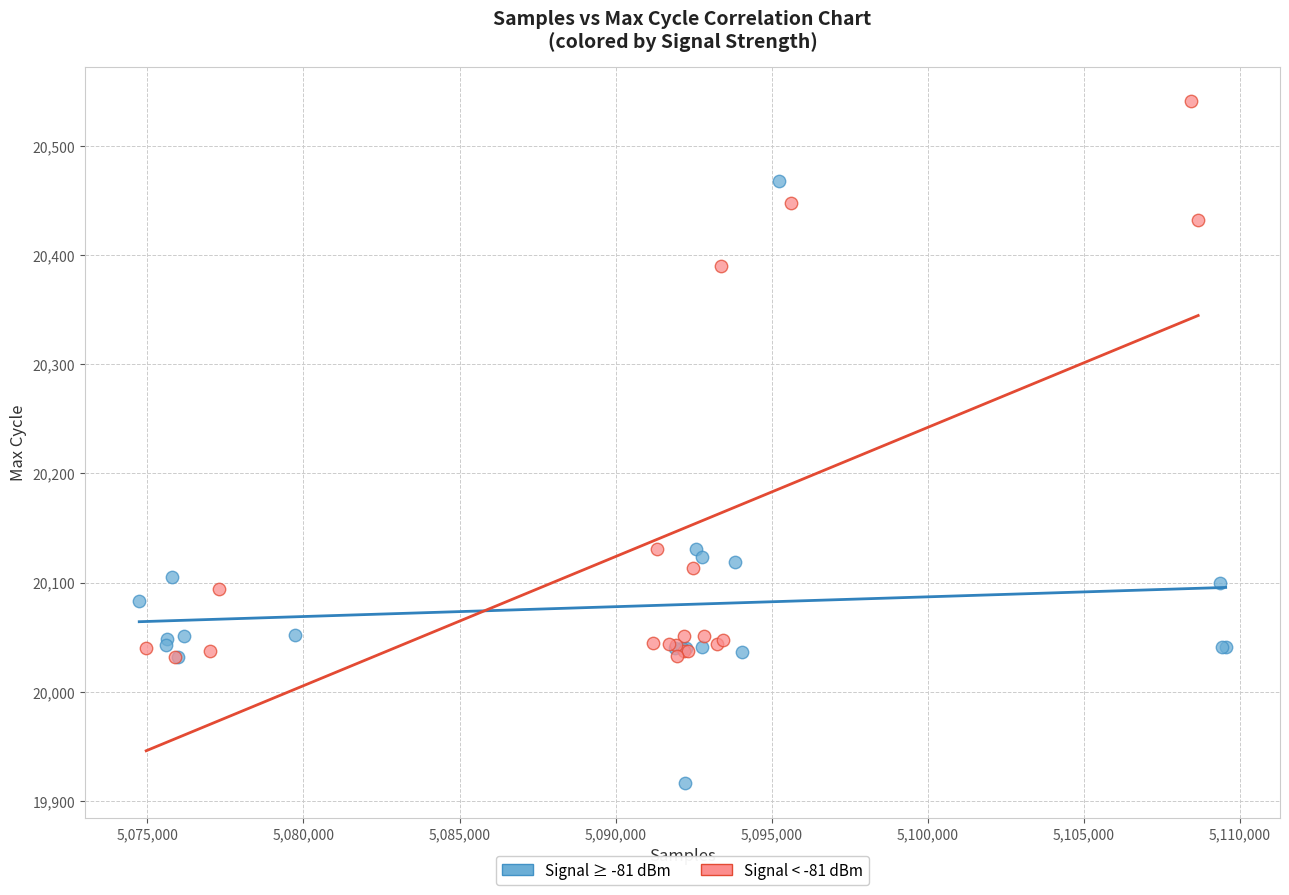

Which series reaches the maximum Y coordinate?

Signal < -81 dBm